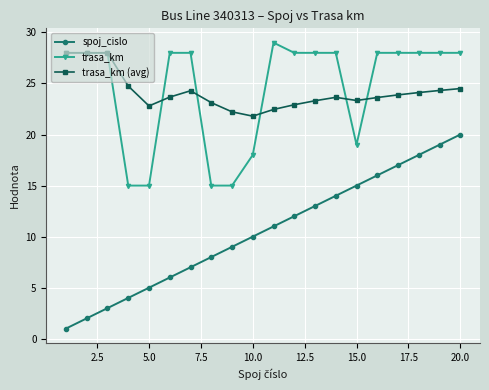

Rank the series by their maximum value, from lowest to highest.

spoj_cislo, trasa_km (avg), trasa_km